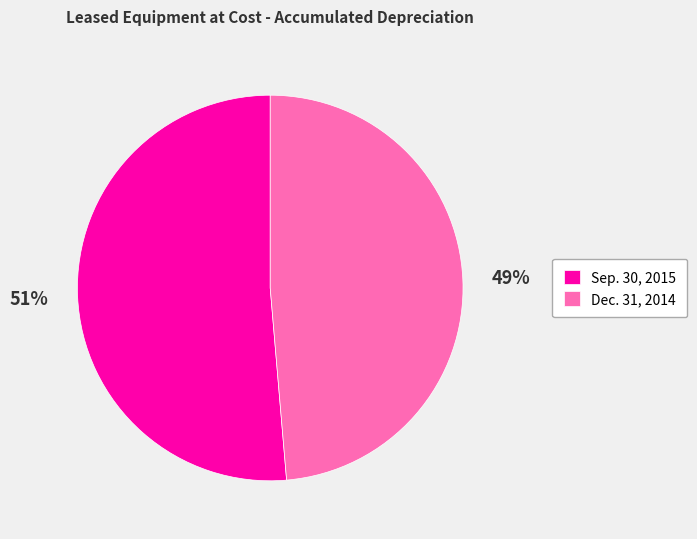

Do Dec. 31, 2014 and Sep. 30, 2015 together represent more than half of the pie?

Yes